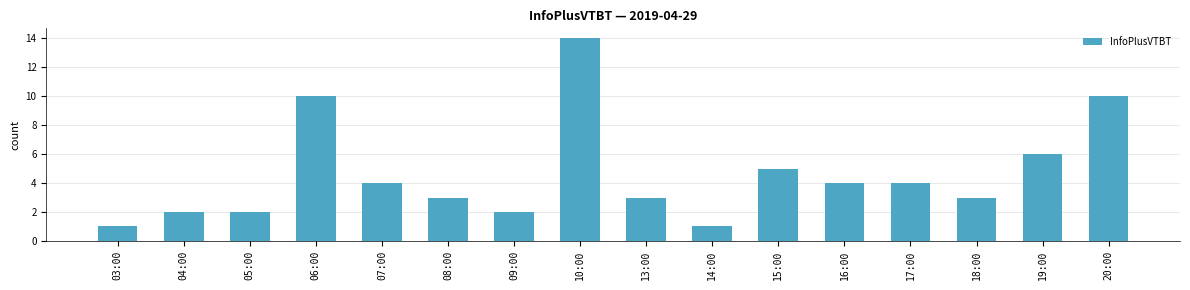

How many bars are there in total?

16